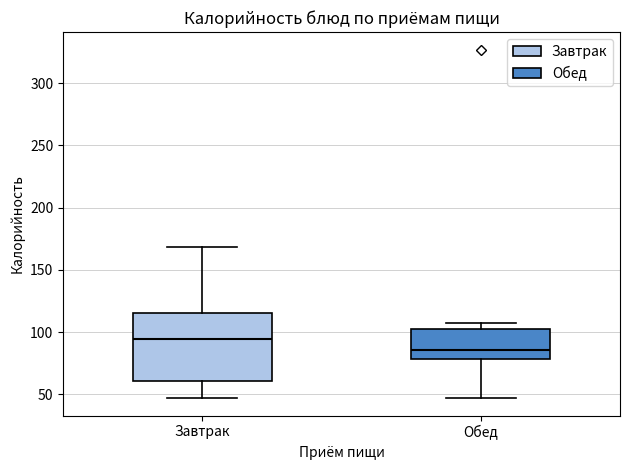

Reading left to right, read every box against the y-axis: the position of its median line, the range the box covers, and the ends of its whiskers. The values are not printed on the chart, so give them approximately, as read against the axis.

Завтрак: median 95, box 60 to 115, whiskers 45 to 170
Обед: median 85, box 80 to 105, whiskers 50 to 105 (just above the box's upper edge)